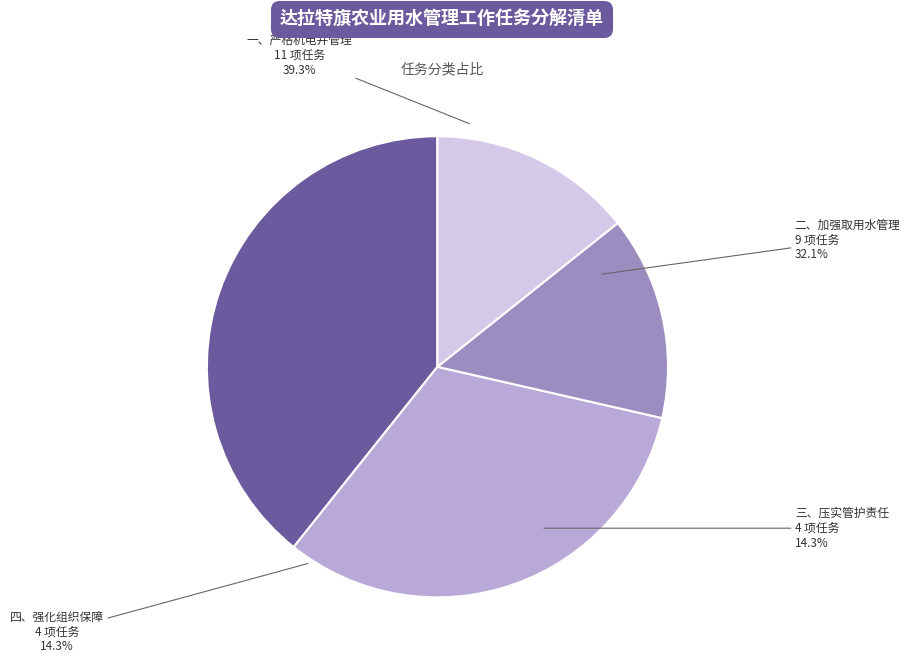

Is there any slice that represents more than half of the pie?

No